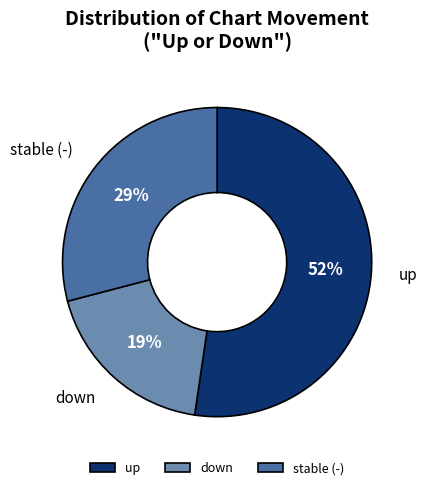

To the nearest percent, what is the combined percentage of stable (-) and up?

81%